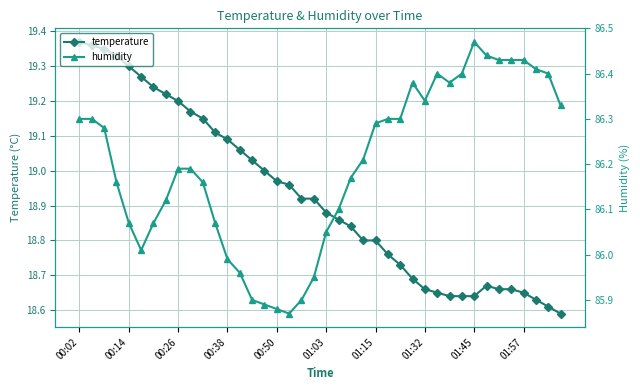

Does the chart display data point markers on the line(s)?

Yes